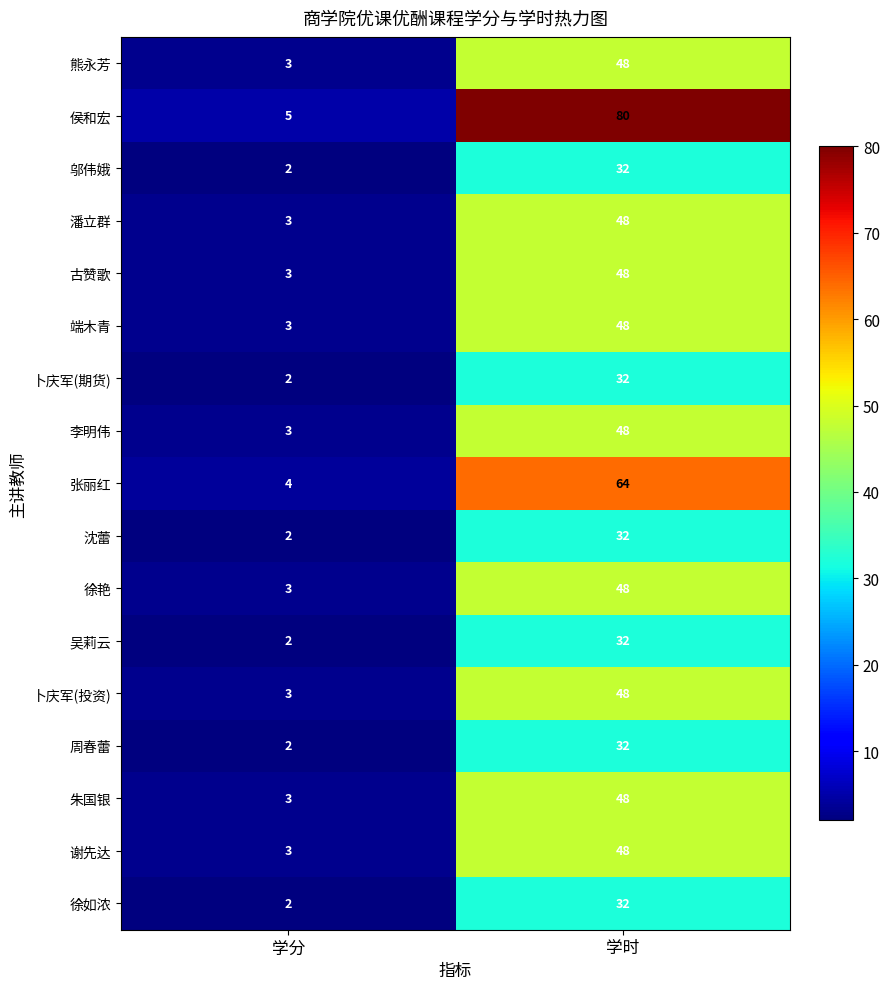

Between 学分 and 学时, which series saw the biggest shift?

侯和宏